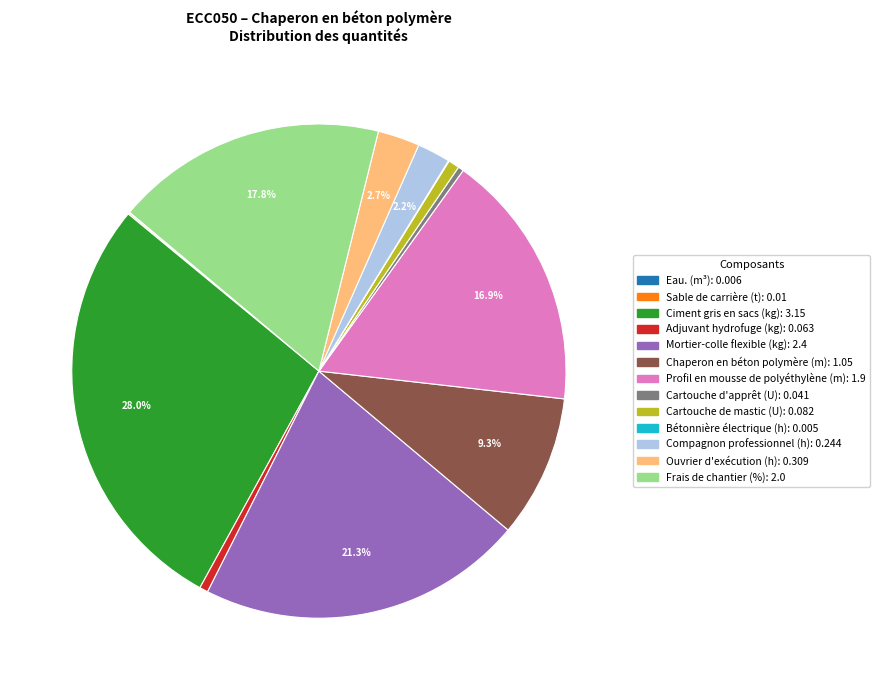

Is there a majority slice in this chart?

No